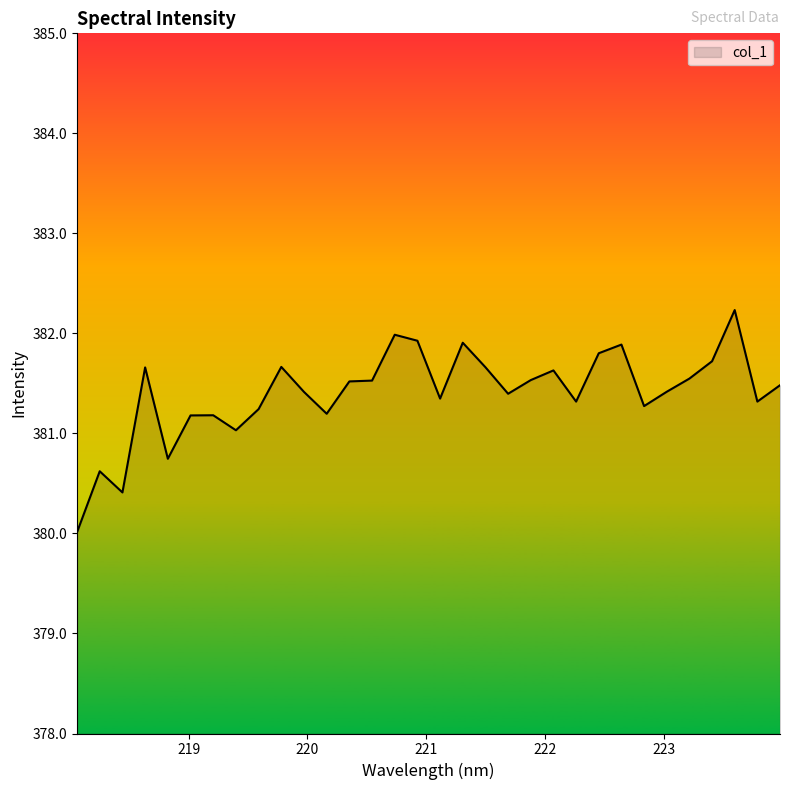

What is the difference between the maximum and minimum values?

2.2